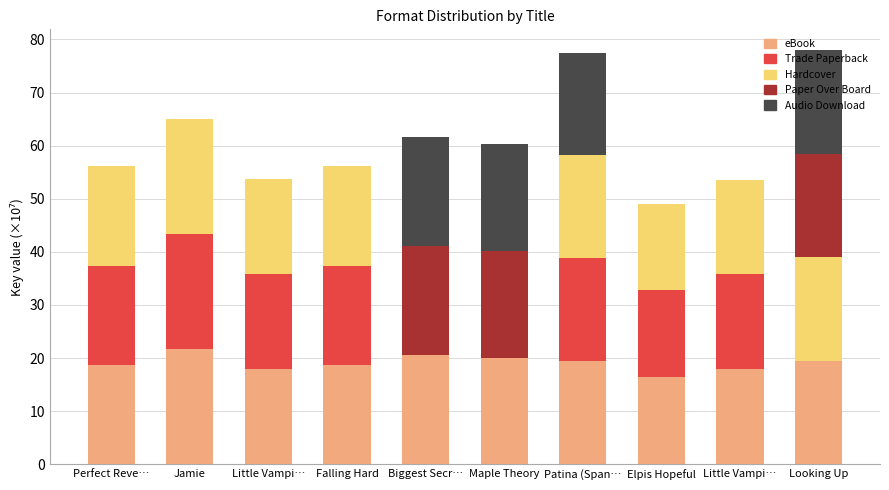

Count the number of categories in the chart.

10